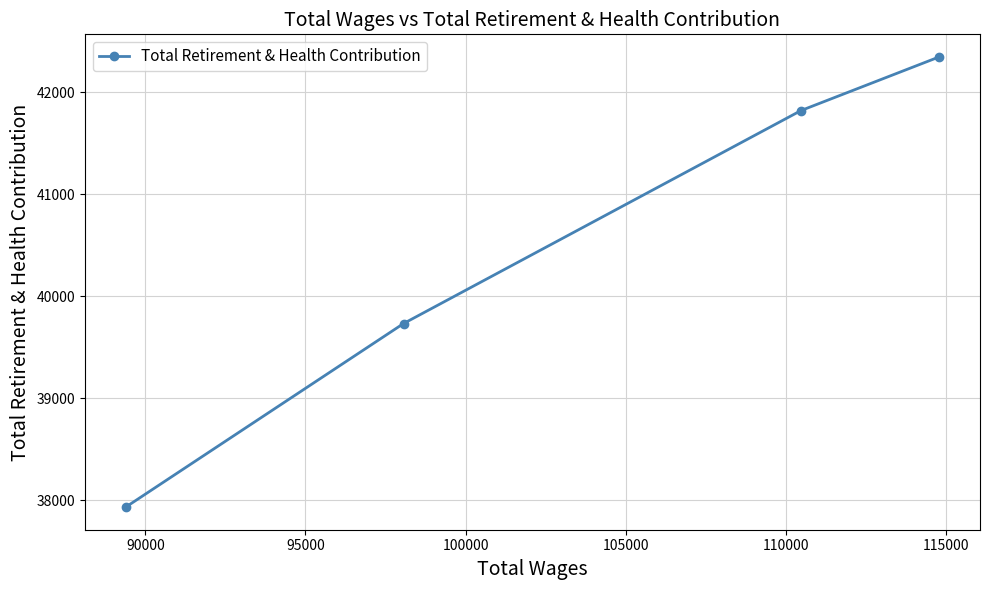

How many data points are less than 41820?

2